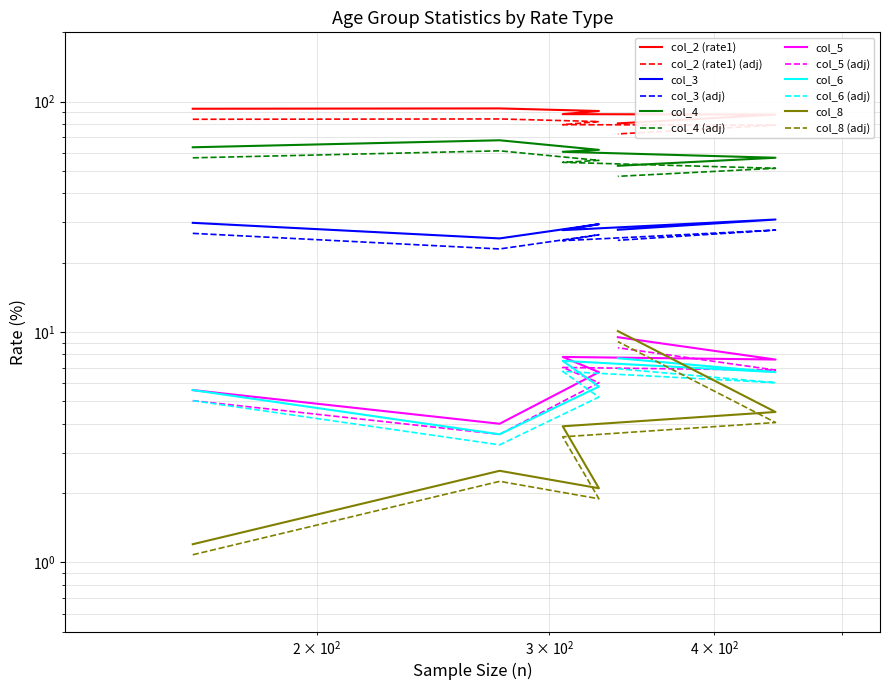

In col_5, how many points are higher than both neighbors (excluding endpoints)?

1